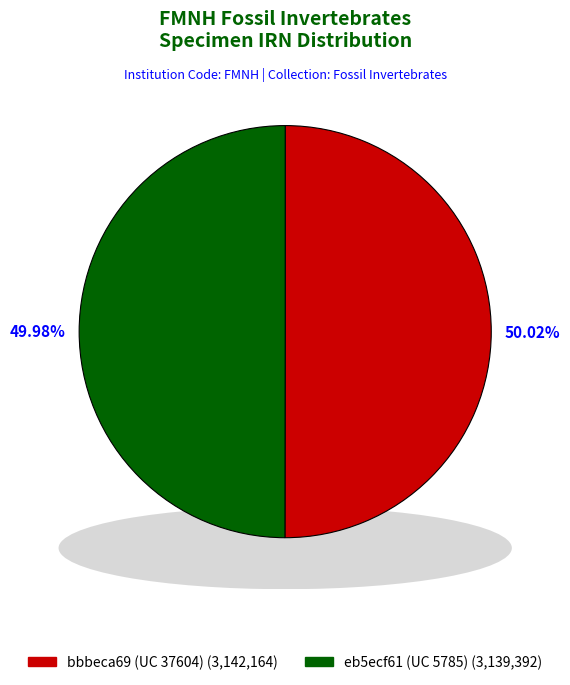

What is the change in value from bbbeca69 (UC 37604) to eb5ecf61 (UC 5785)?

-2772